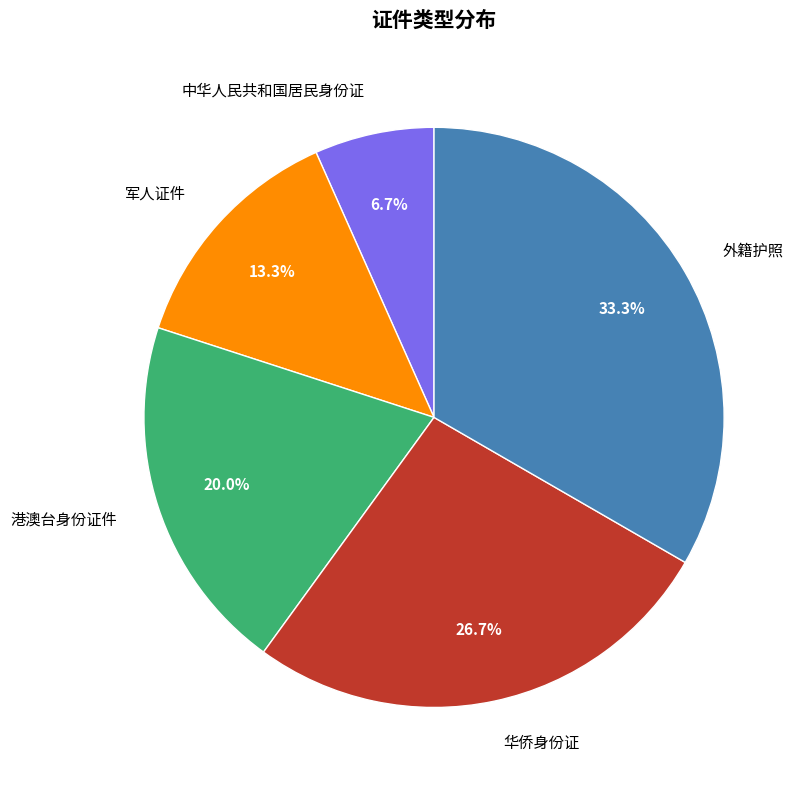

What percentage is the 军人证件 slice, to the nearest percent?

13%